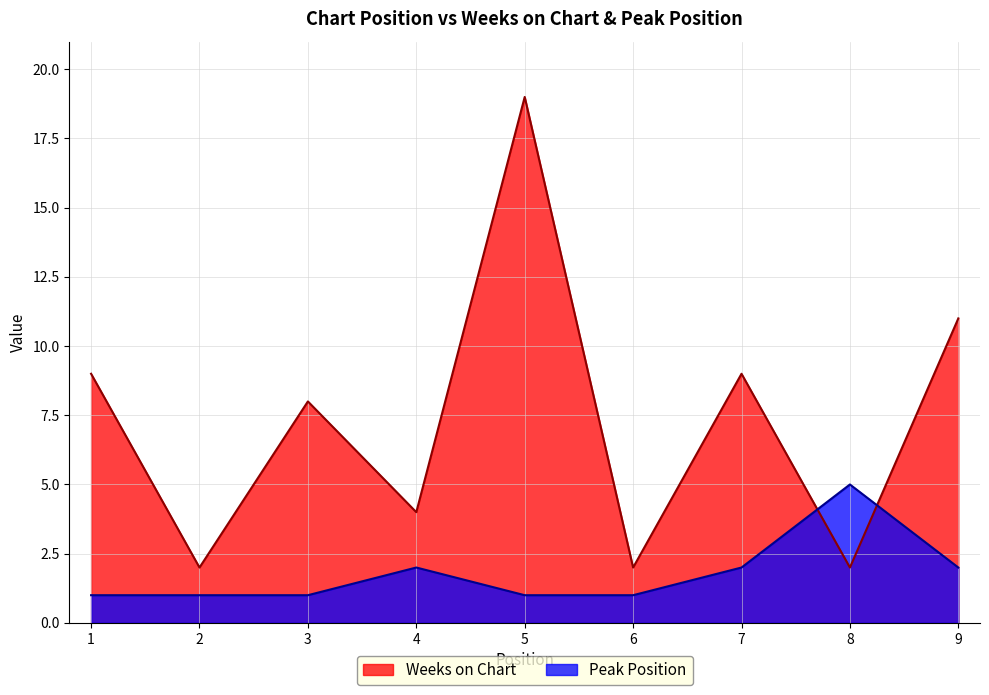

List the series in order of their overall mean, highest first.

Weeks on Chart, Peak Position